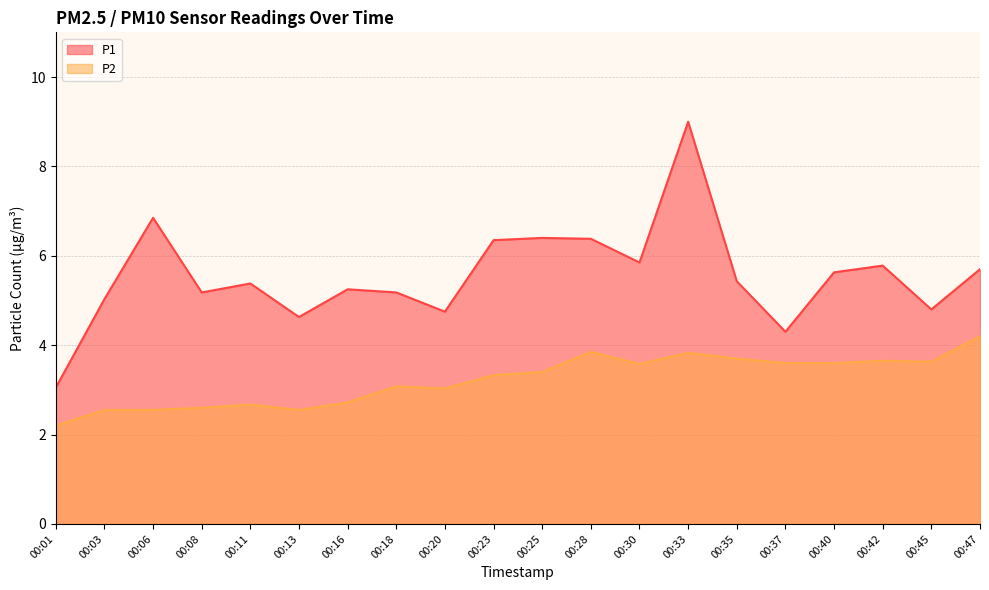

The value of P1 at 00:47 is 5.7. True or false?

True